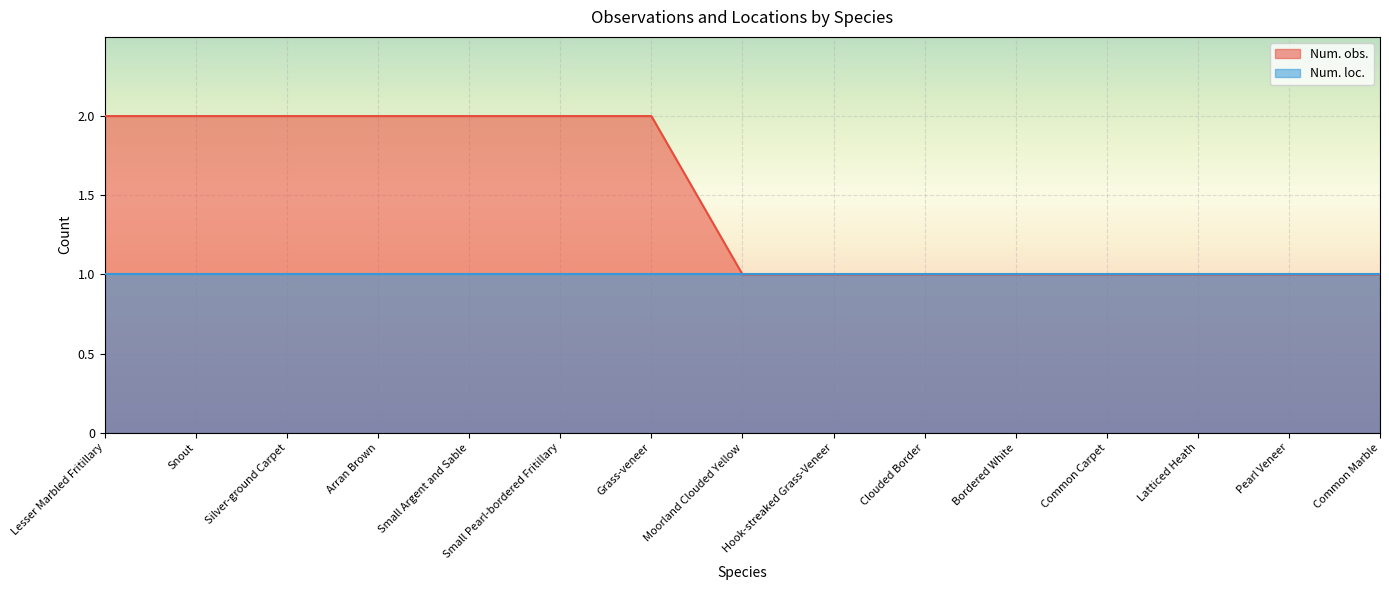

What is the label of the 14th point from the left?

Pearl Veneer